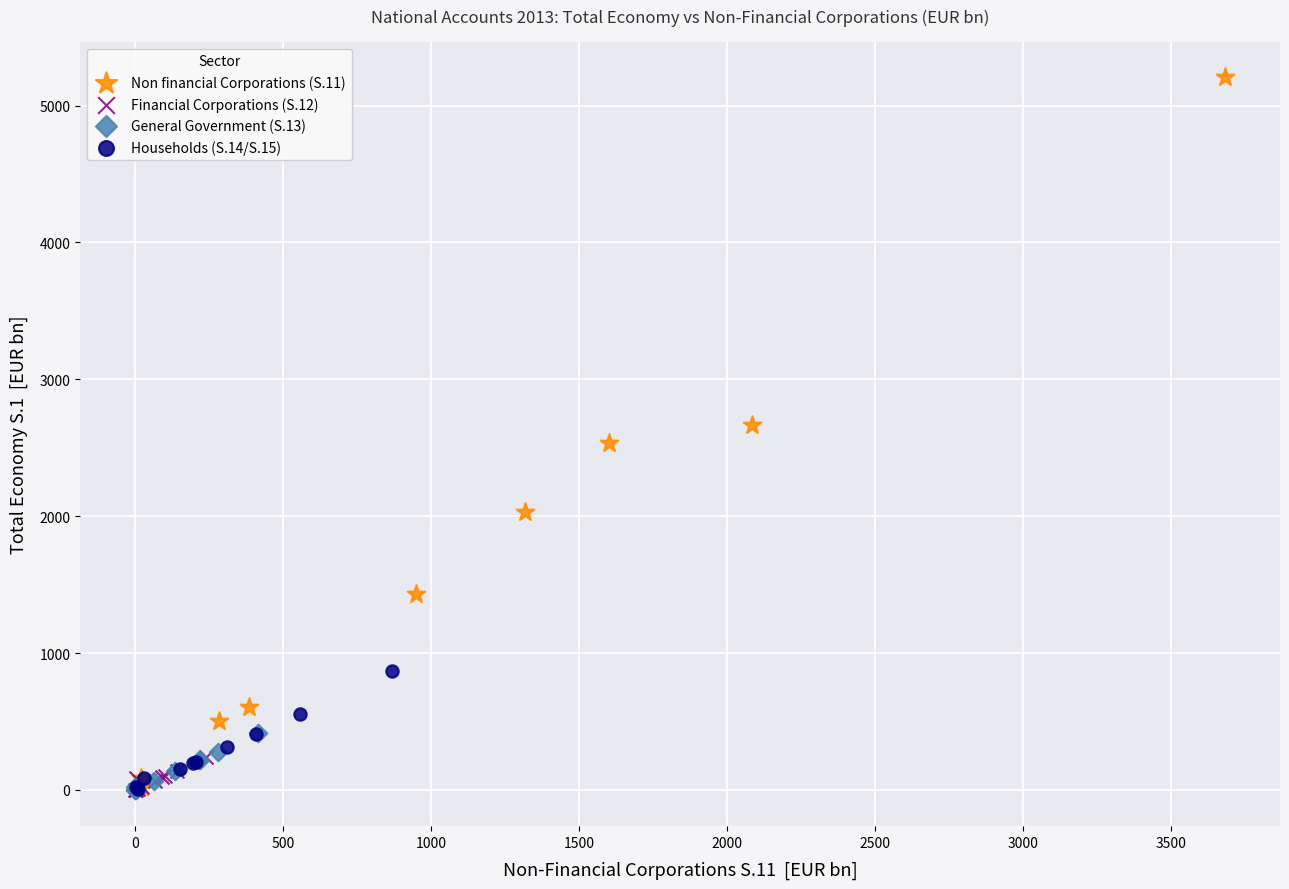

Which series contains the highest Y value?

Non financial Corporations (S.11)